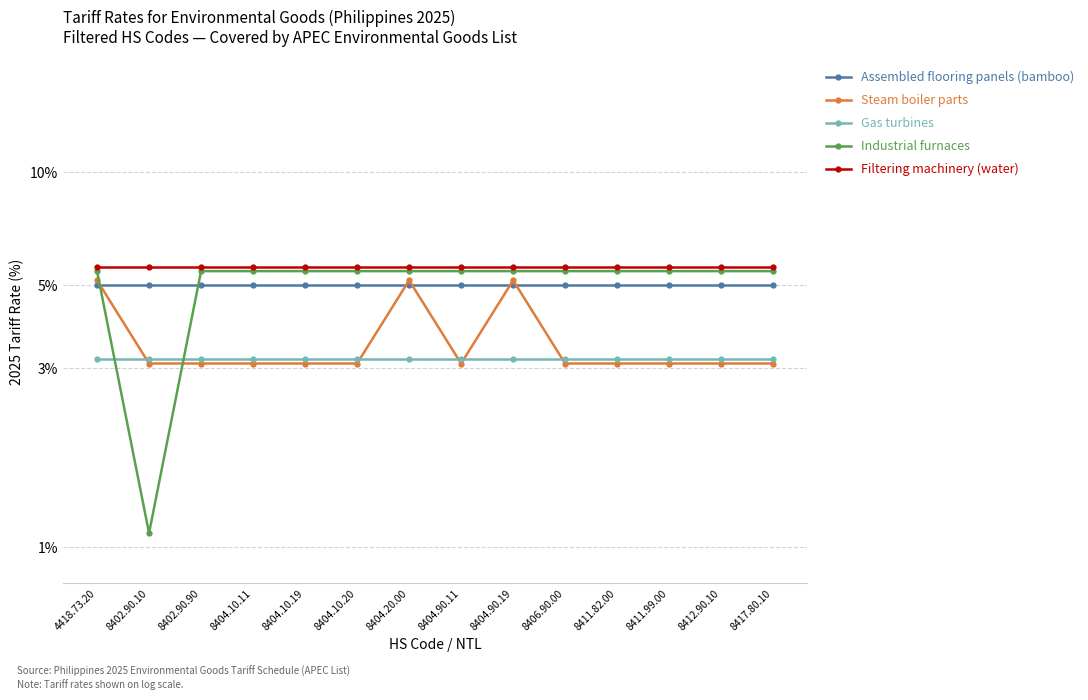

Where is Filtering machinery (water) nearest to the value 5?

4418.73.20